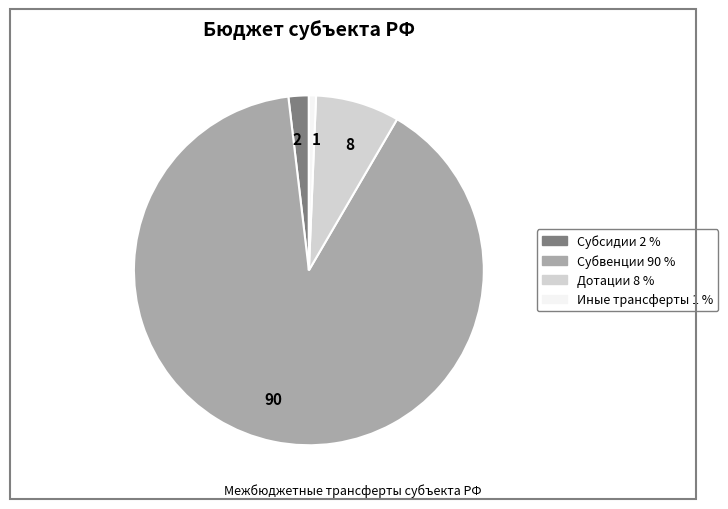

True or false: 90 accounts for 90% of the total.

True